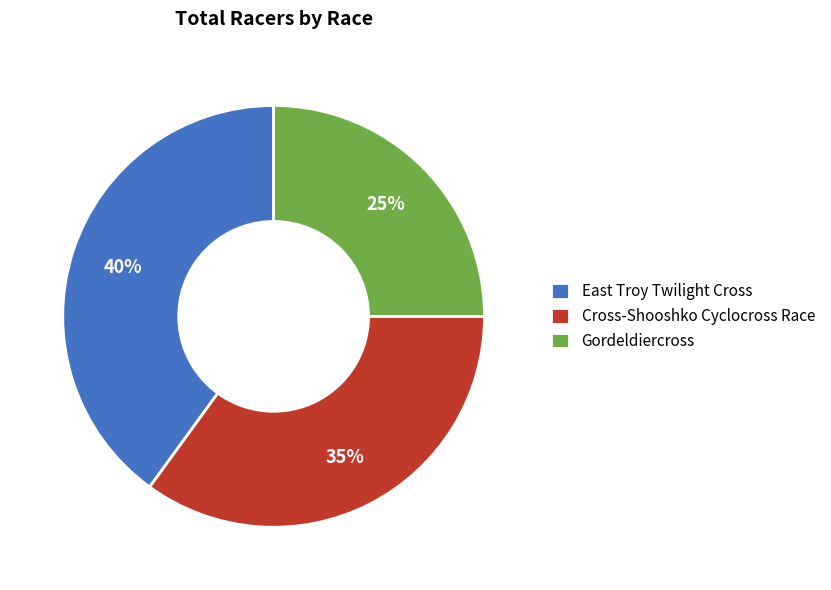

To the nearest percent, what percentage of the pie is Gordeldiercross?

25%